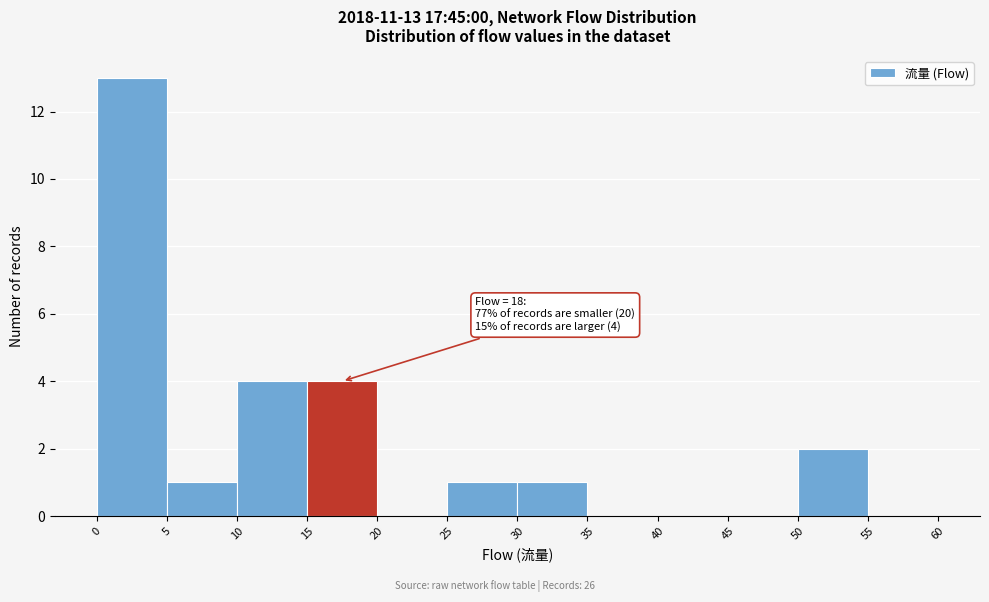

Which range on the x-axis has the tallest bar?

0 to 5